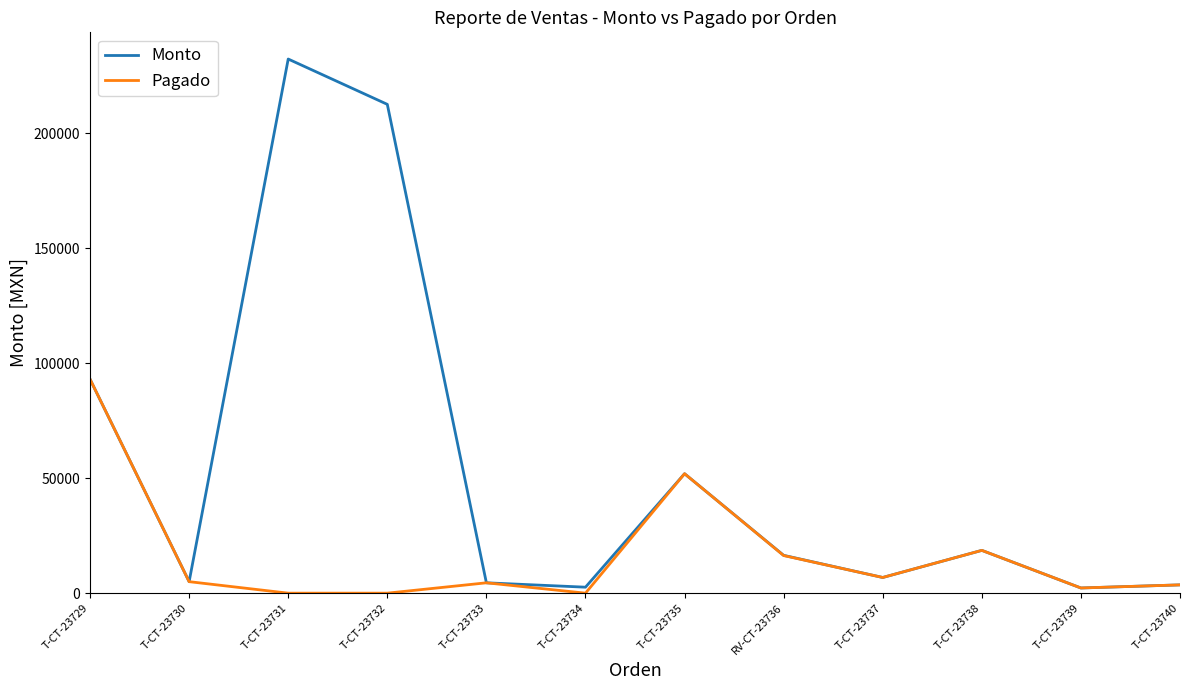

How many series are shown in this chart?

2